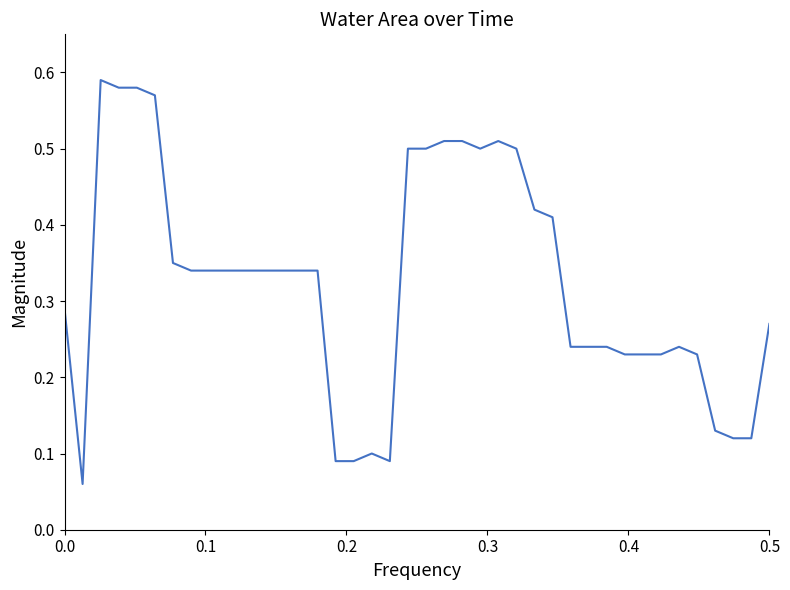

How many lines are shown in the chart?

1